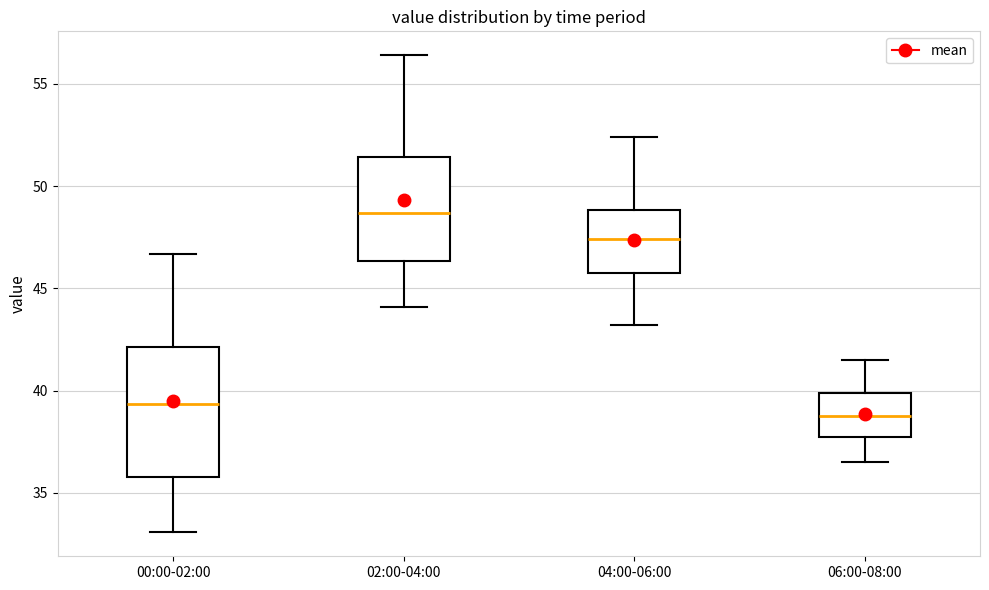

Reading left to right, transcribe this box plot: for each box, give where its median line is, the range the box spans, and where its two whiskers end, as read against the y-axis. The values are not printed on the chart, so give them approximately, as read against the axis.

00:00-02:00: median 39.5, box 36.0 to 42.0, whiskers 33.0 to 46.5
02:00-04:00: median 48.5, box 46.5 to 51.5, whiskers 44.0 to 56.5
04:00-06:00: median 47.5, box 46.0 to 49.0, whiskers 43.0 to 52.5
06:00-08:00: median 39.0, box 38.0 to 40.0, whiskers 36.5 to 41.5